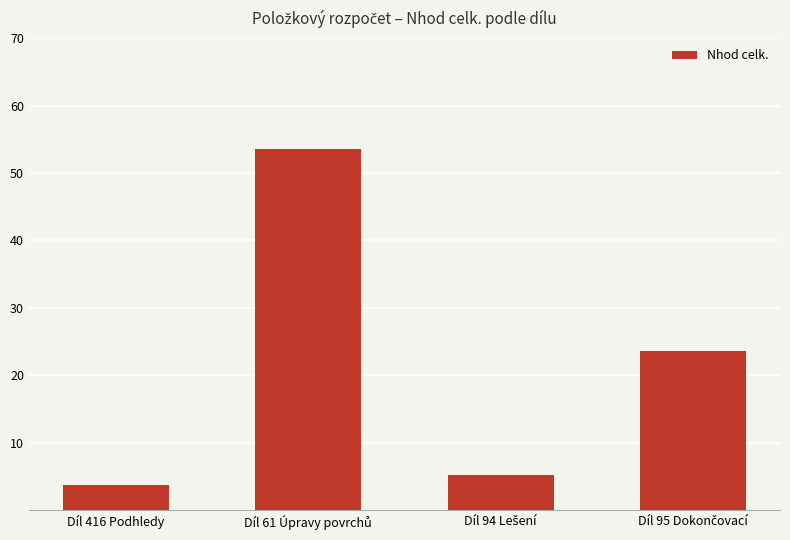

What is the difference between the maximum and second lowest values?

48.3